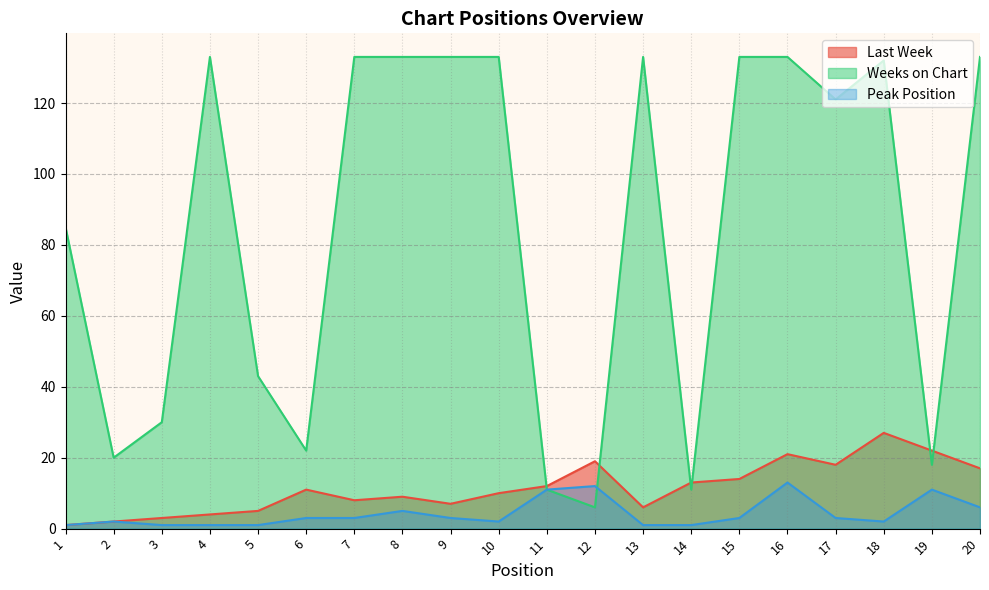

What is the smallest value displayed?

1